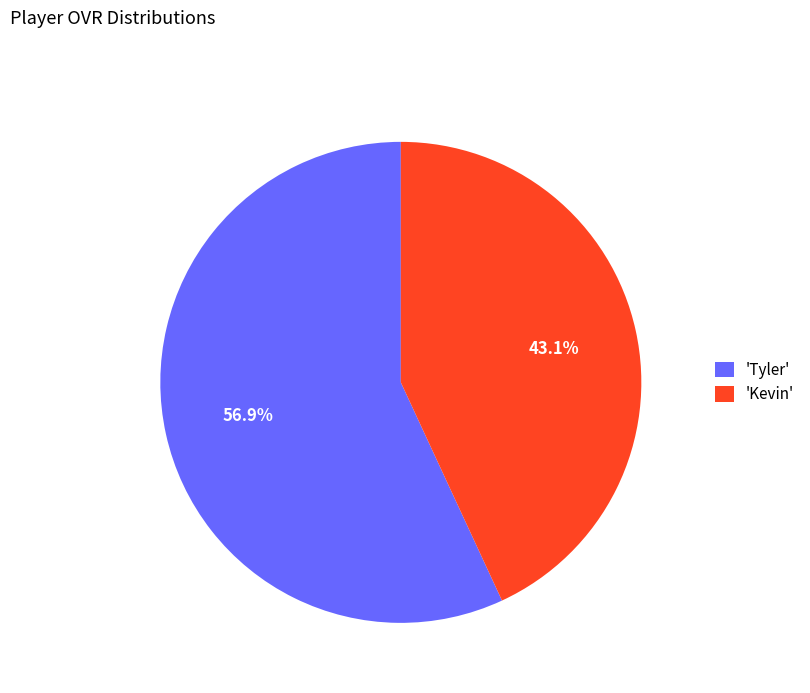

Which has a higher value, 'Kevin' or 'Tyler'?

'Tyler'